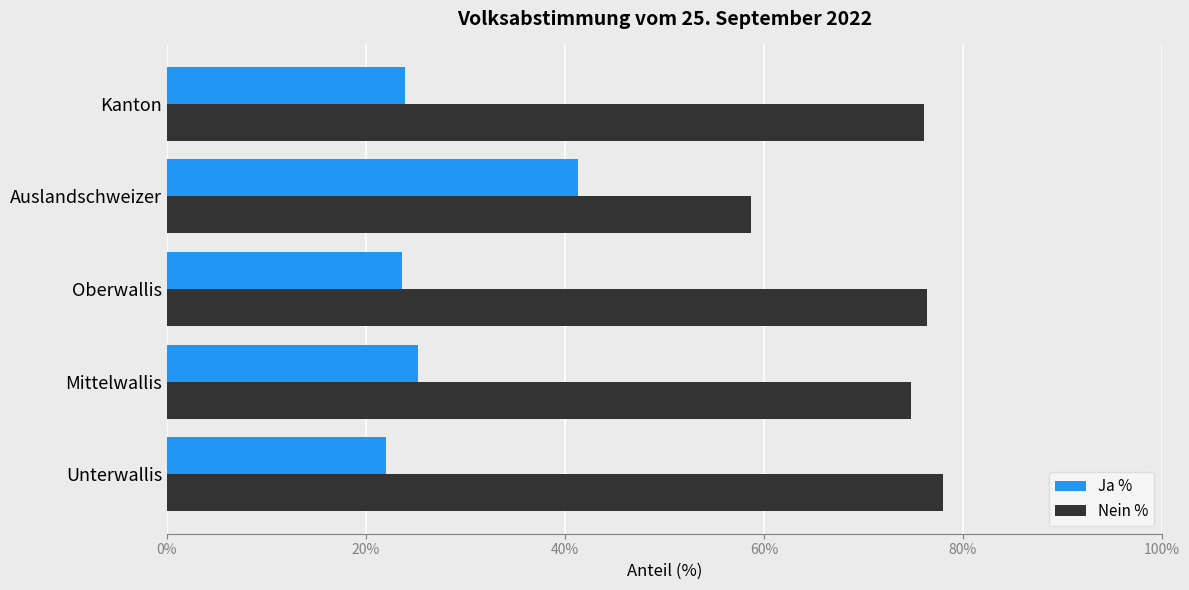

Count the number of data series in this chart.

2